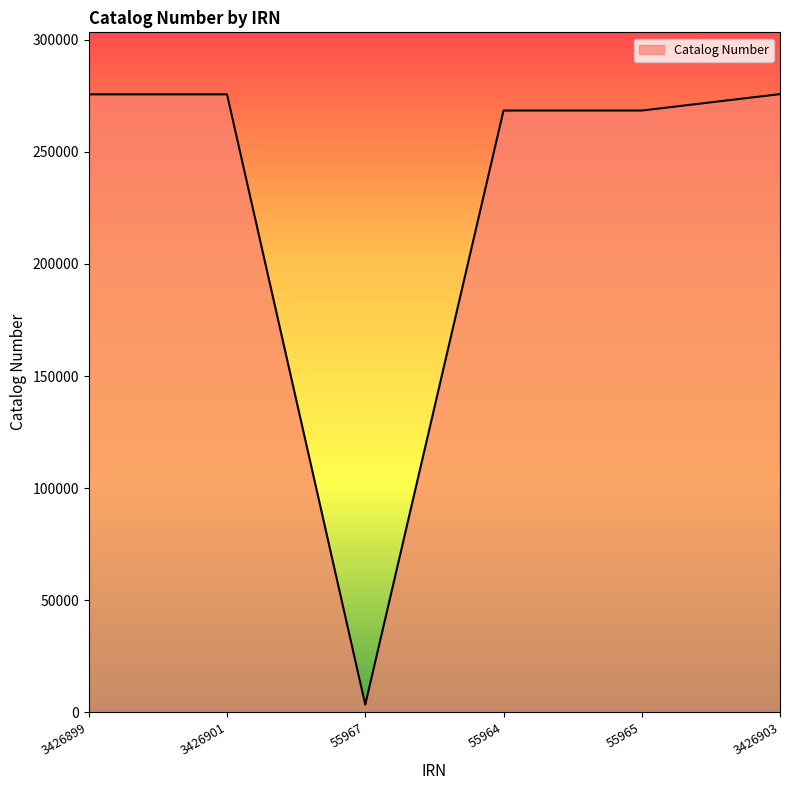

What is the greatest value displayed?

275828